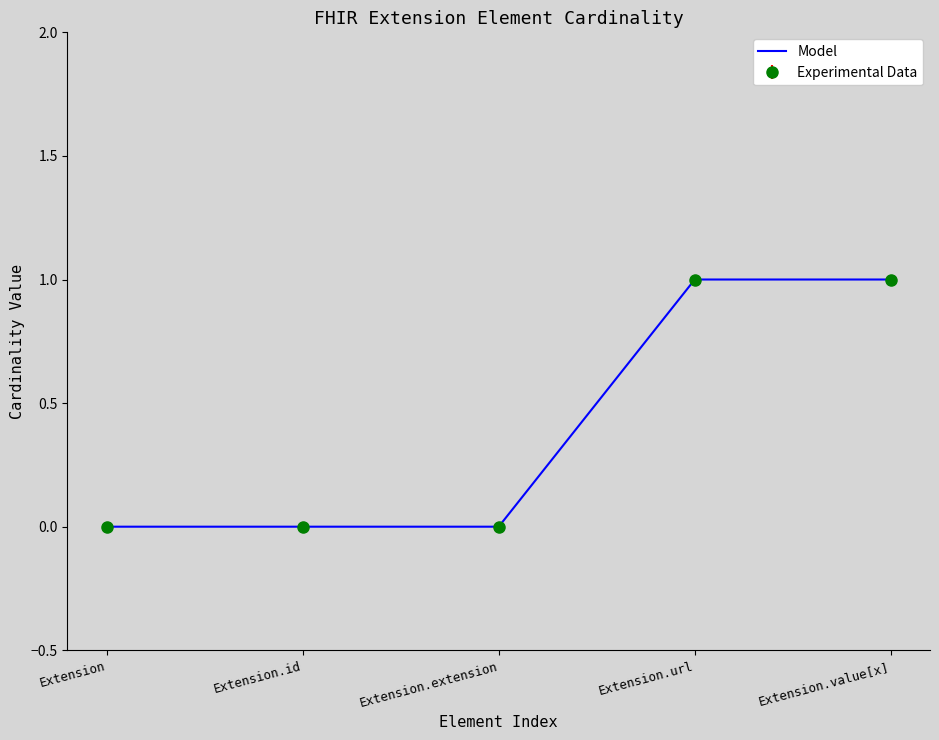

What is the maximum value shown in the chart?

1